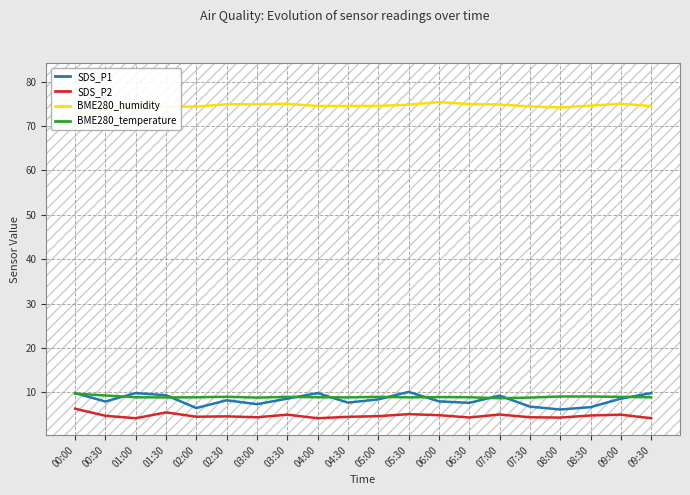

Where is the first local maximum for SDS_P1?

01:00